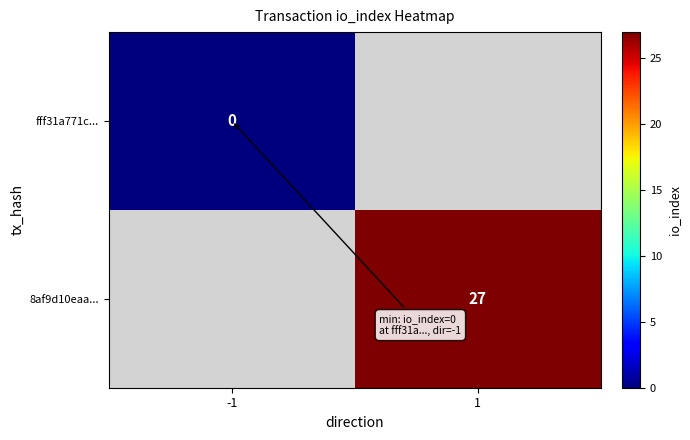

What is the maximum value shown in the chart?

27.0